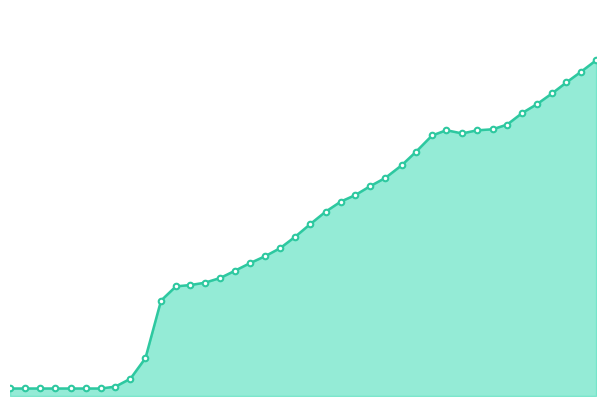

Does the chart have visible grid lines?

No